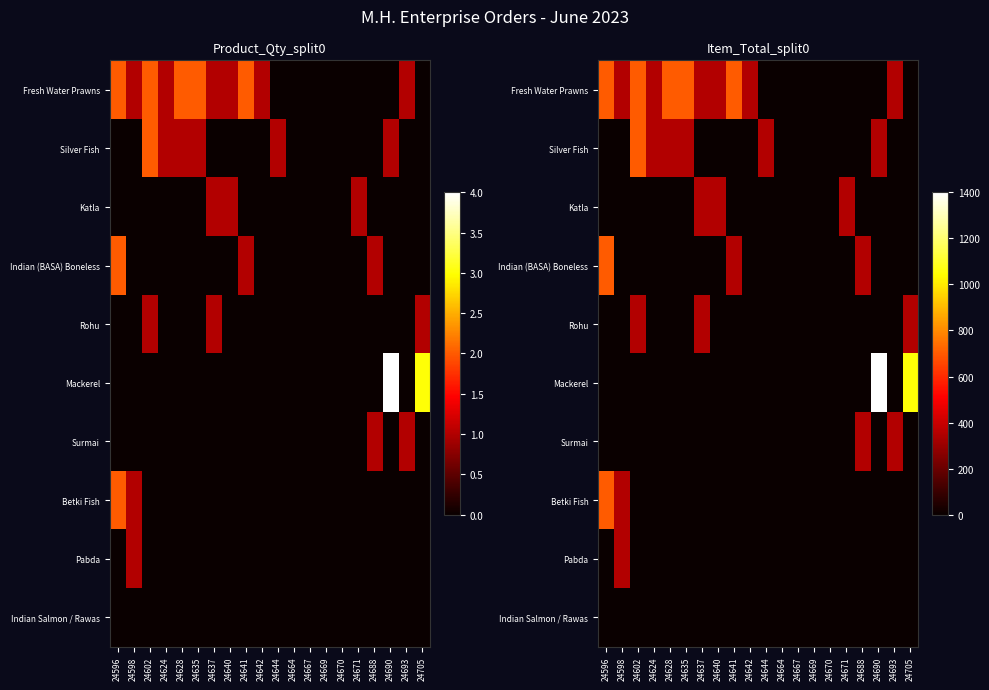

How many values in Pabda are above zero?

1